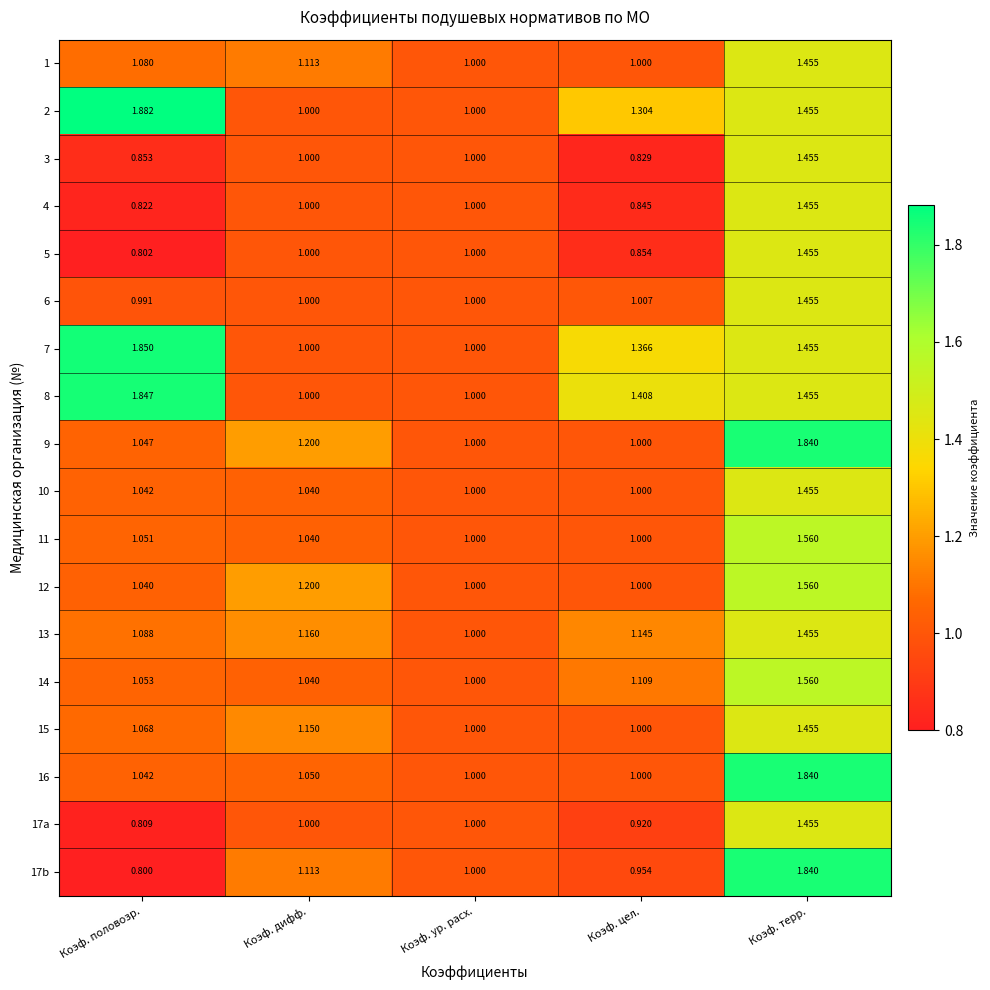

Which series has the largest range (max minus min)?

17b